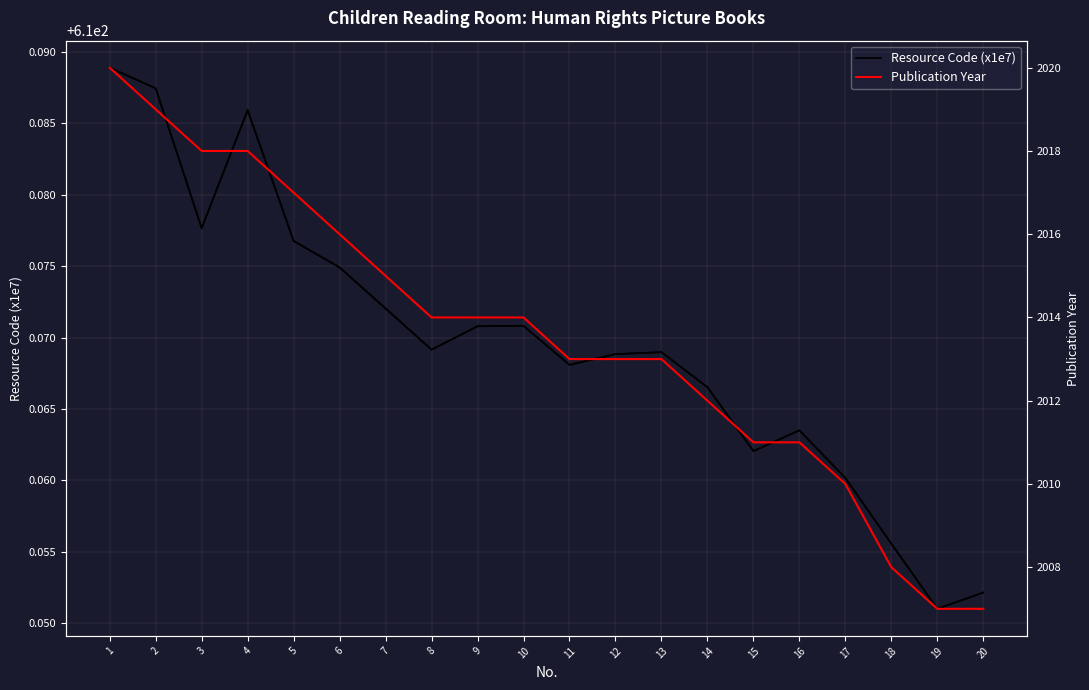

The value of Publication Year at 15 is 3394.5. True or false?

False